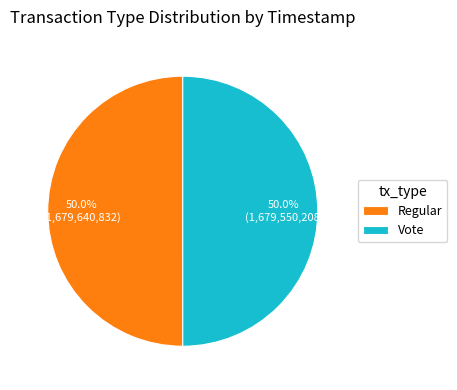

Is it true that Regular is 50% of the pie?

True